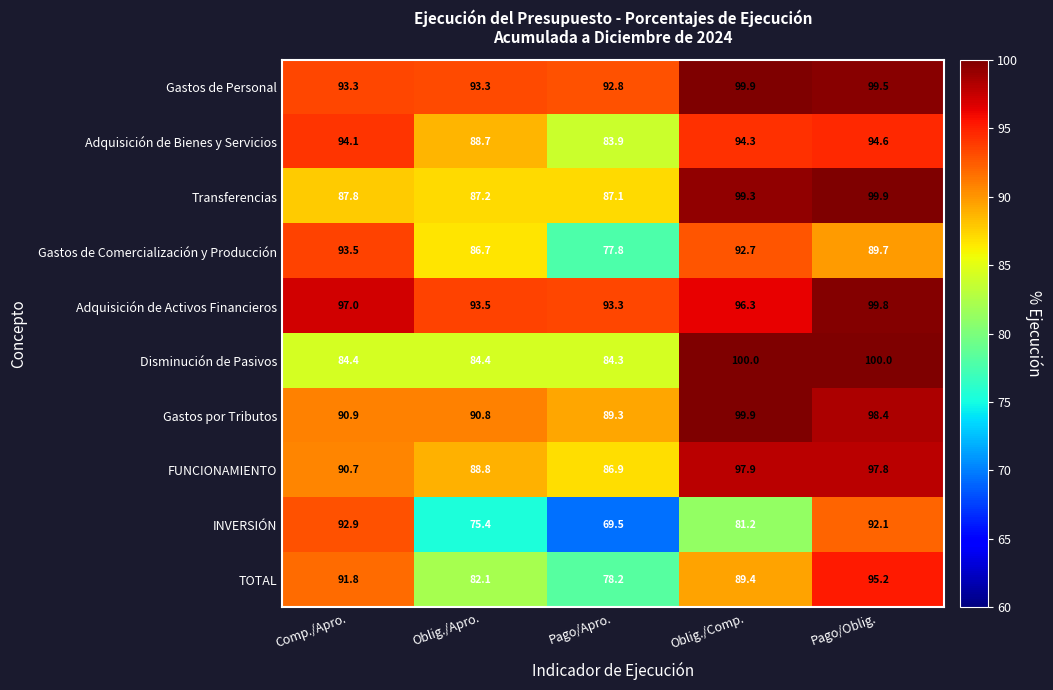

Which series changed the most between Pago/Apro. and Oblig./Comp.?

Disminución de Pasivos